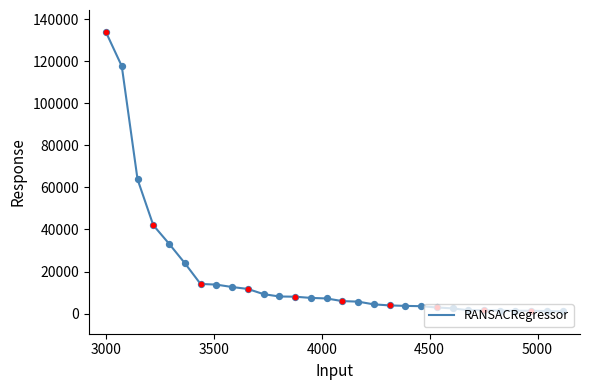

What is the greatest value displayed?

133830.4